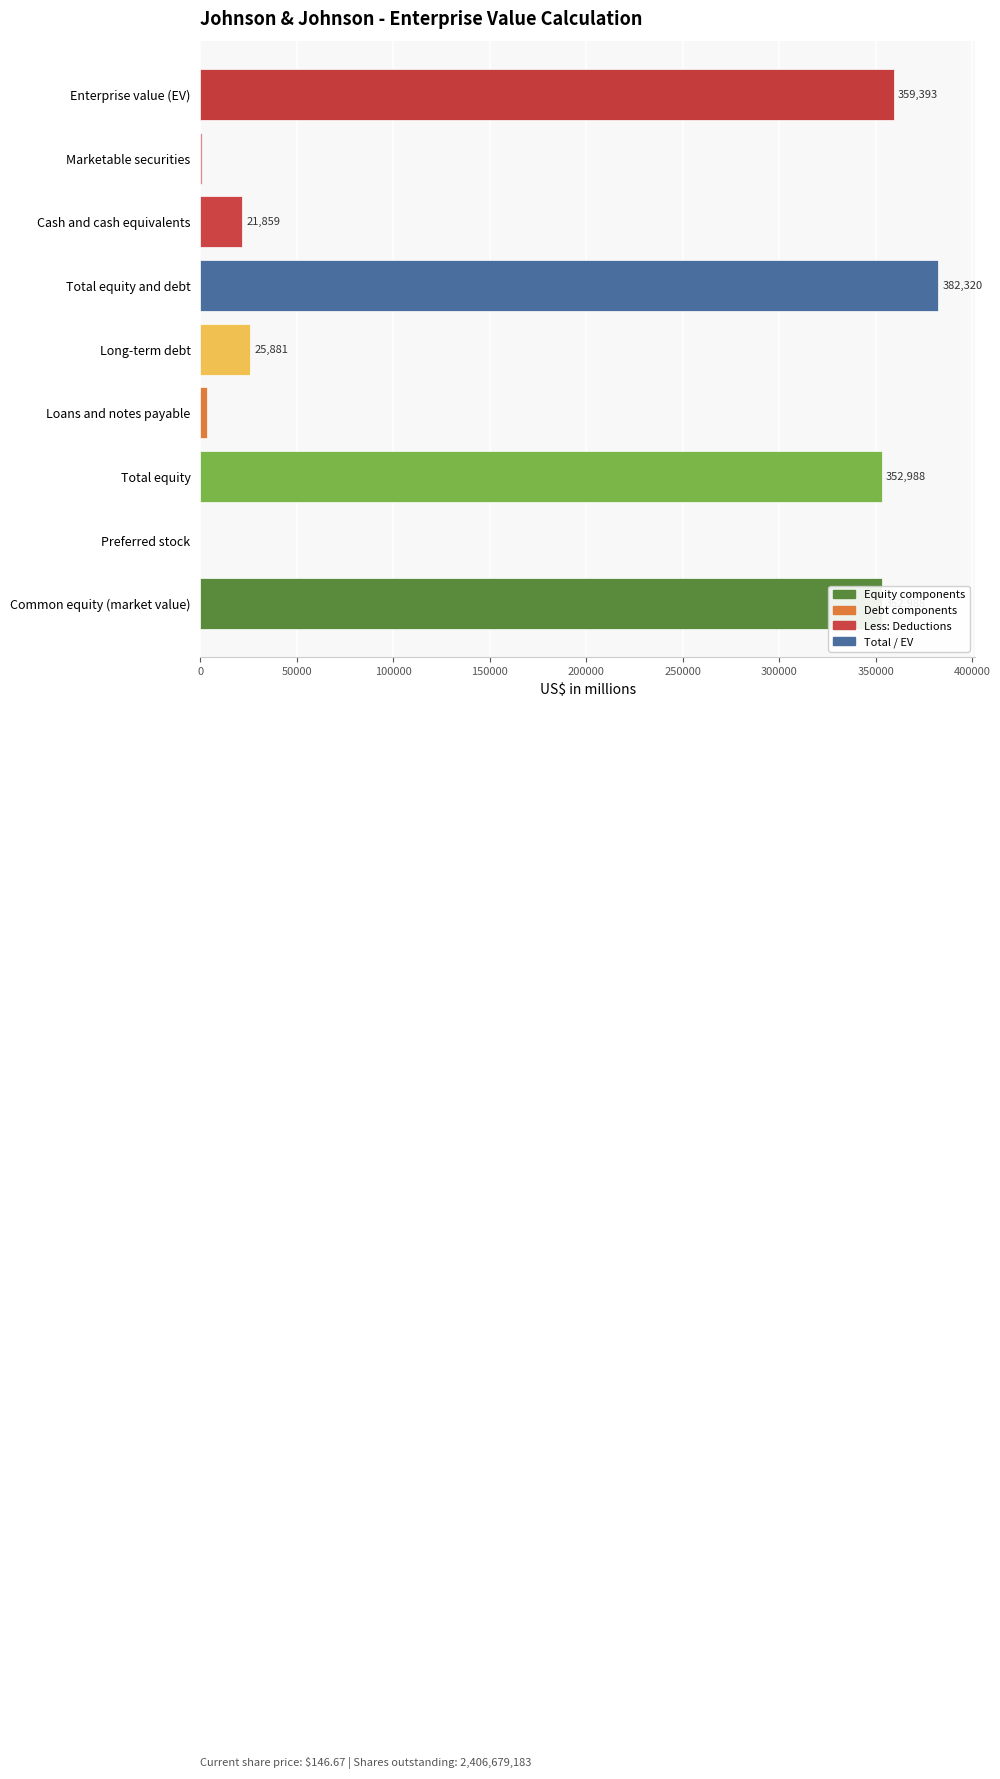

What is the change in value from Total equity to Loans and notes payable?

-349537